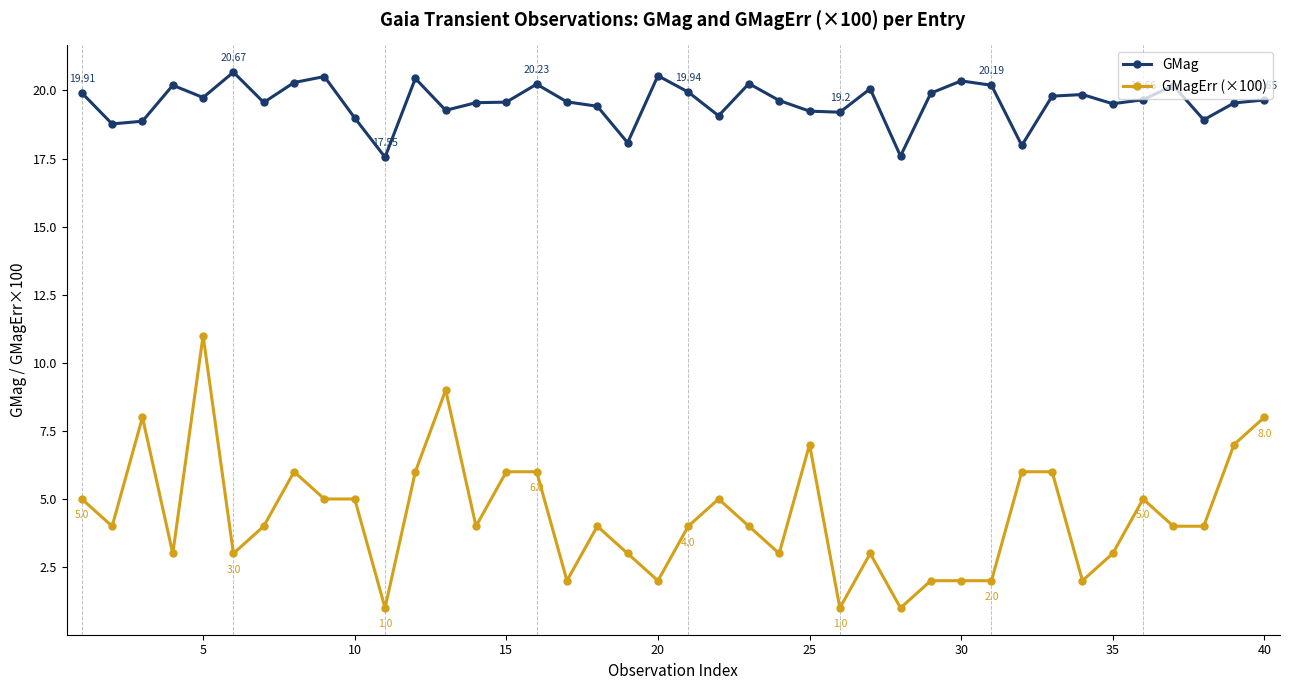

Which series has the widest spread of values?

GMagErr (×100)